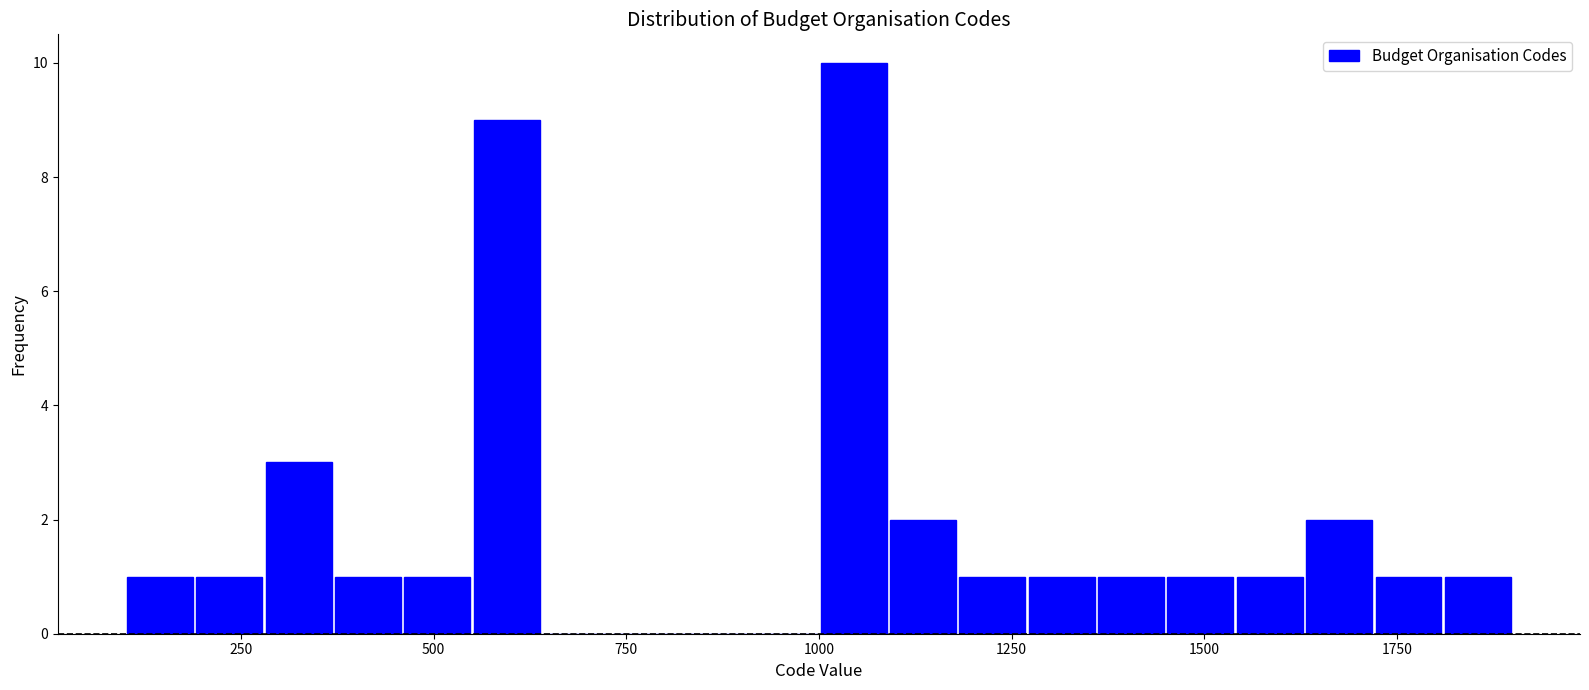

Around what value on the x-axis is the tallest bar? Give the approximate position of its centre, as read against the axis.

1050